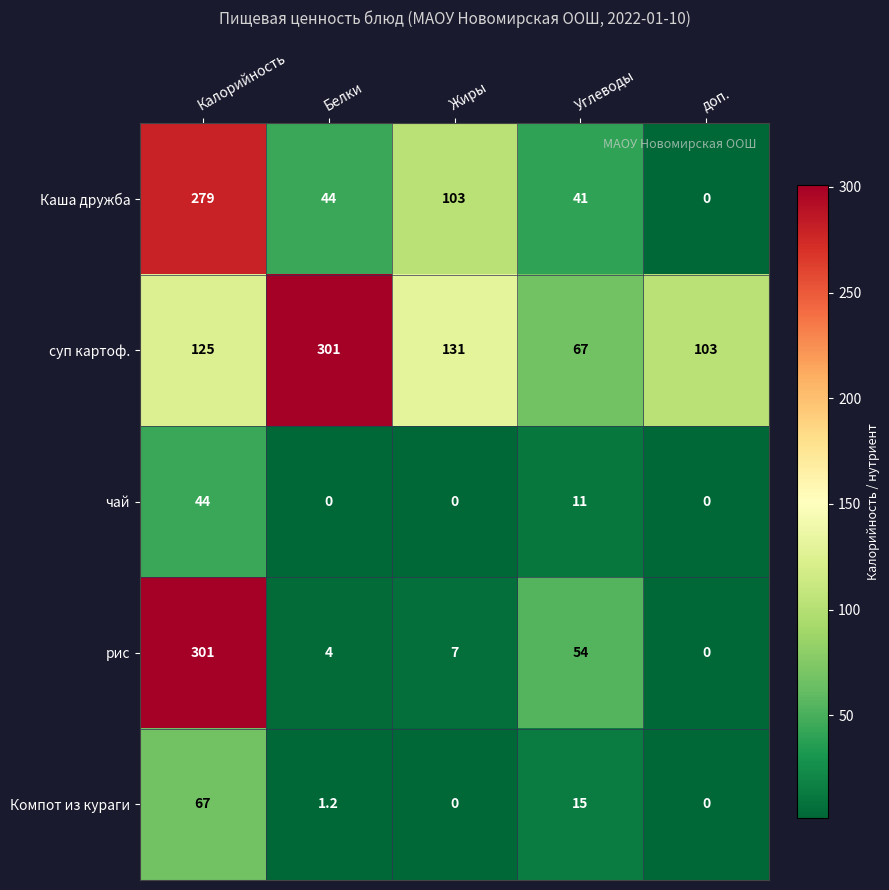

How many data points does each series have?

5